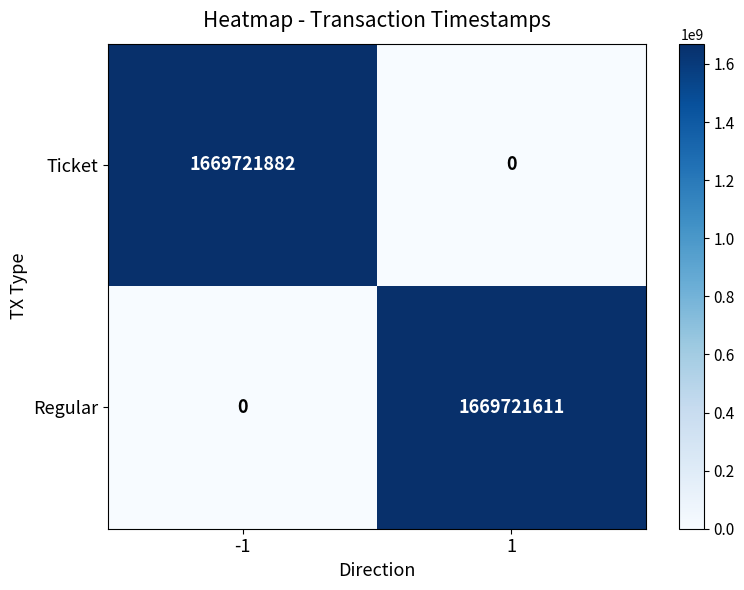

What is the difference between the maximum and minimum values in the Ticket series?

1669721882